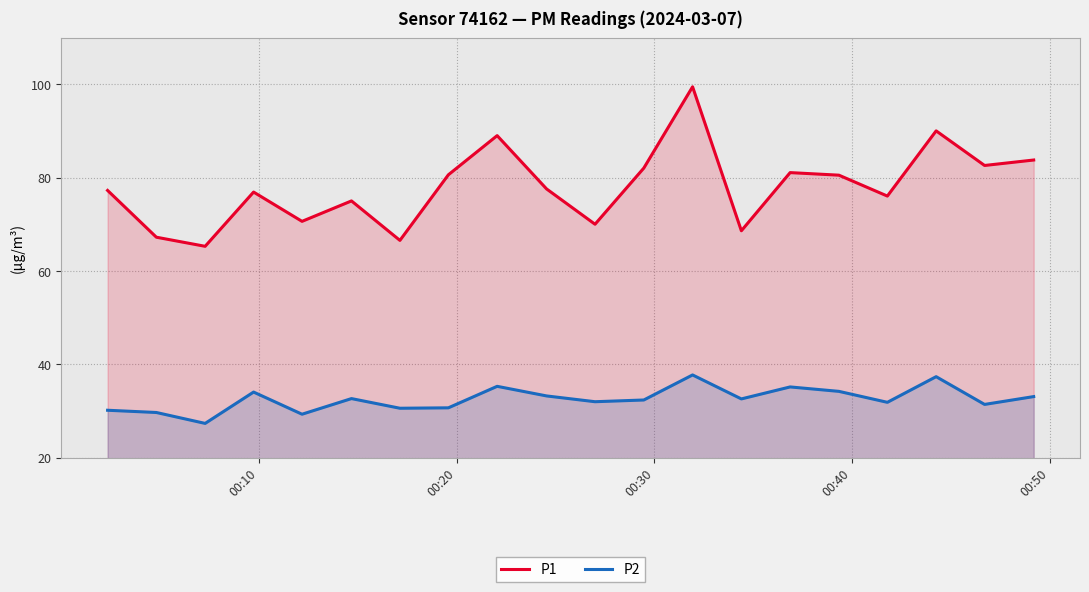

Which series has the largest range (max minus min)?

P1